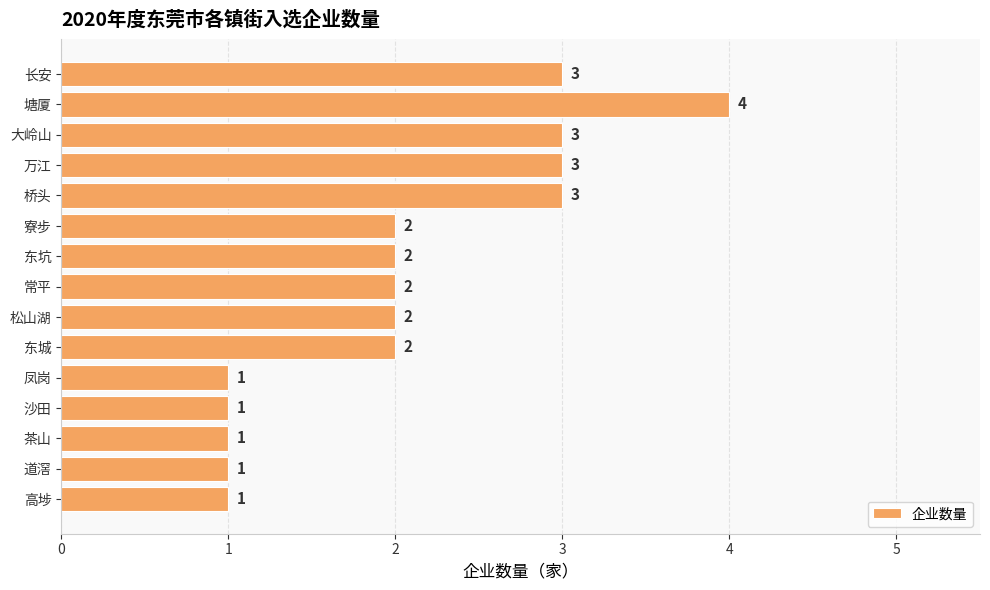

The value at 凤岗 is 2. True or false?

False